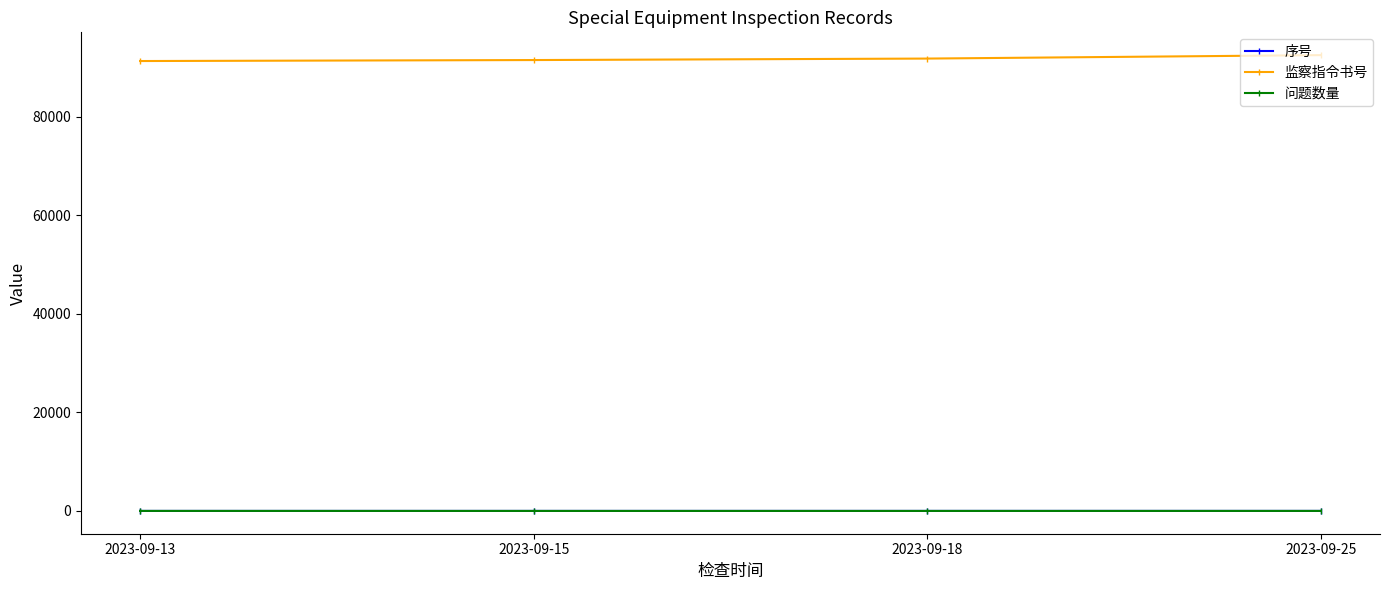

What is the smallest value displayed?

1